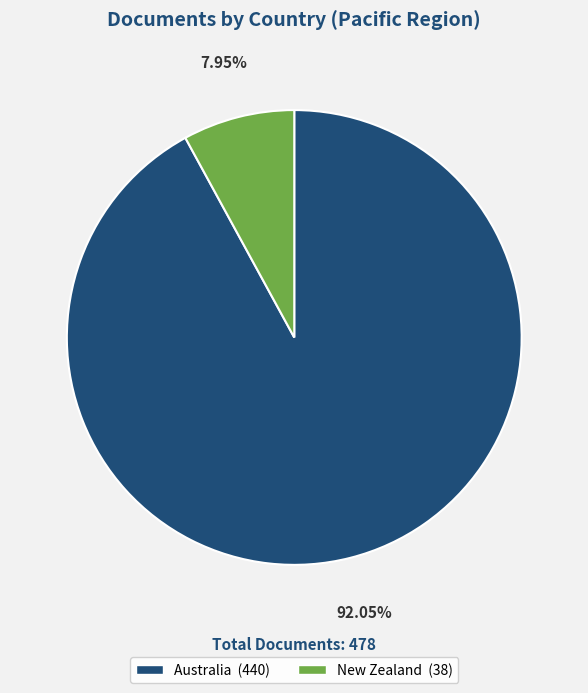

To the nearest percent, what portion does New Zealand represent?

8%